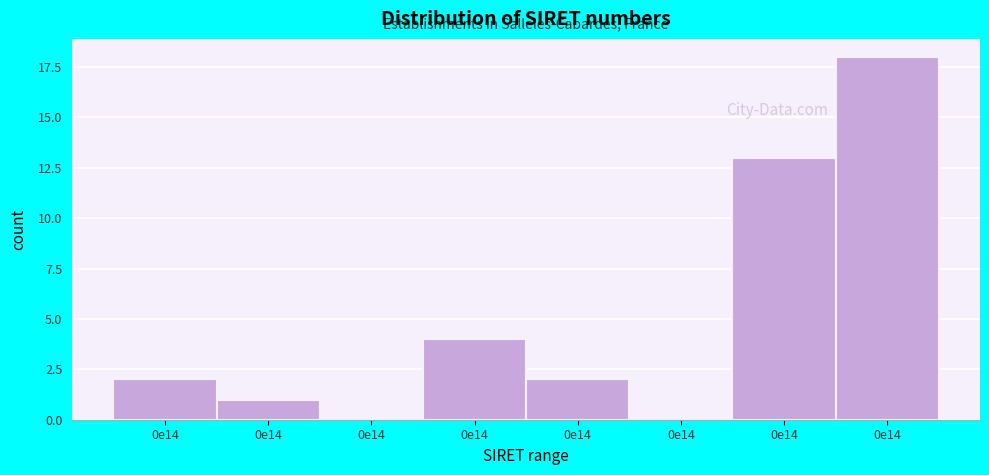

Are the bars horizontal?

No